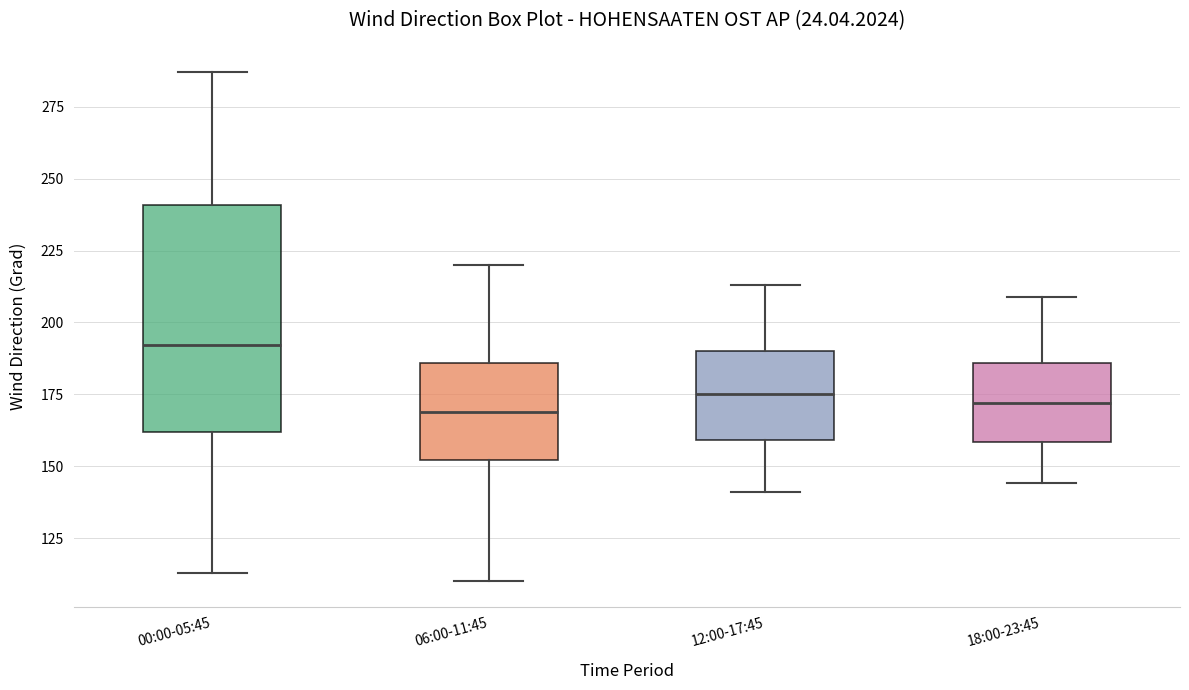

Which box has the highest median line?

00:00-05:45